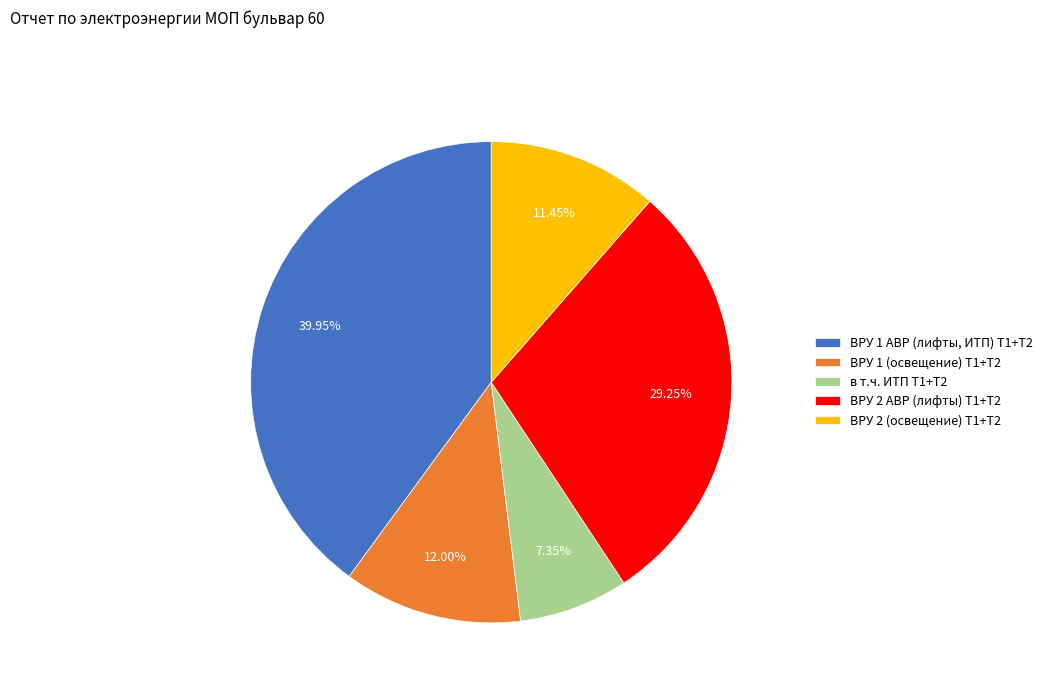

What percentage is the ВРУ 2 АВР (лифты) Т1+Т2 slice, to the nearest percent?

29%